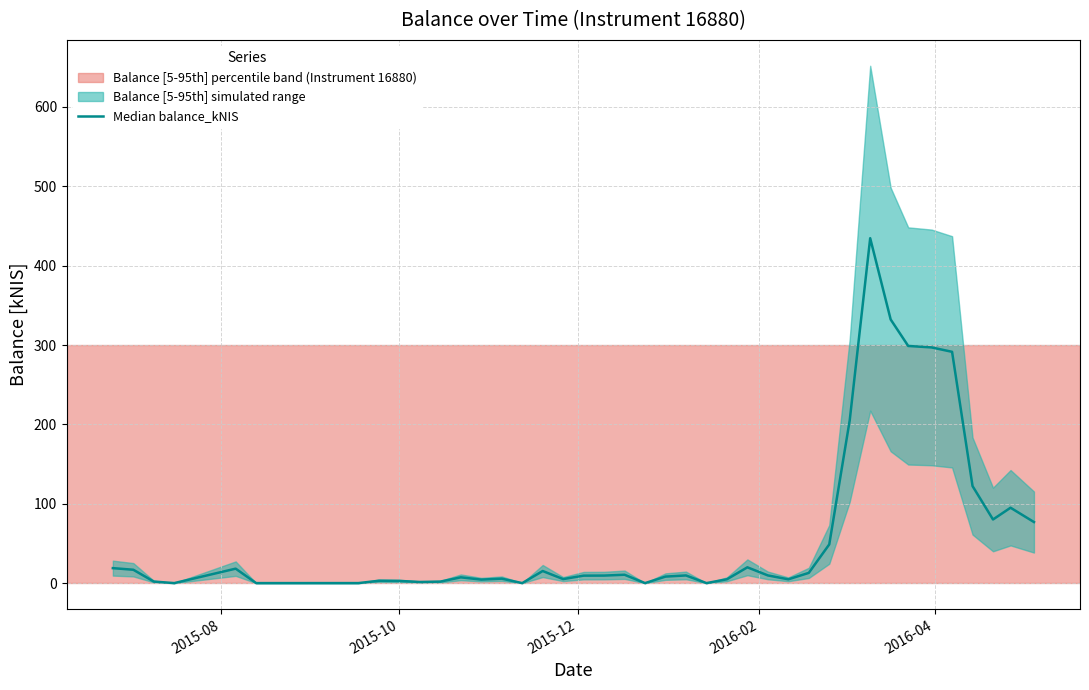

What is the value of the 30th point from the left?

48.8